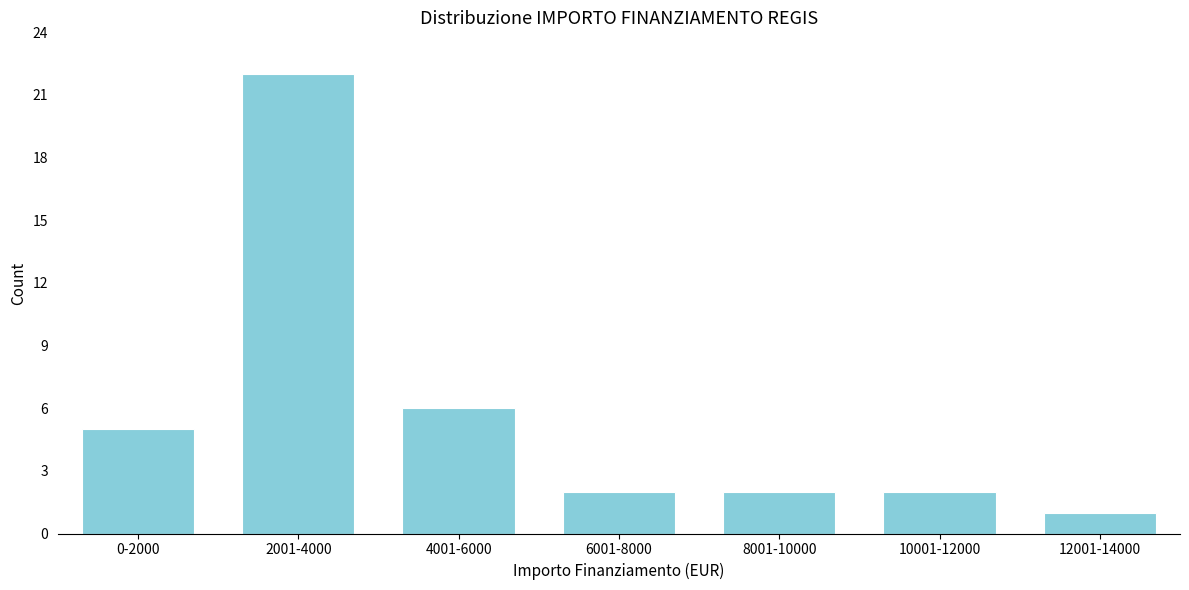

Reading left to right, what are all the values shown in this chart?

5	22	6	2	2	2	1